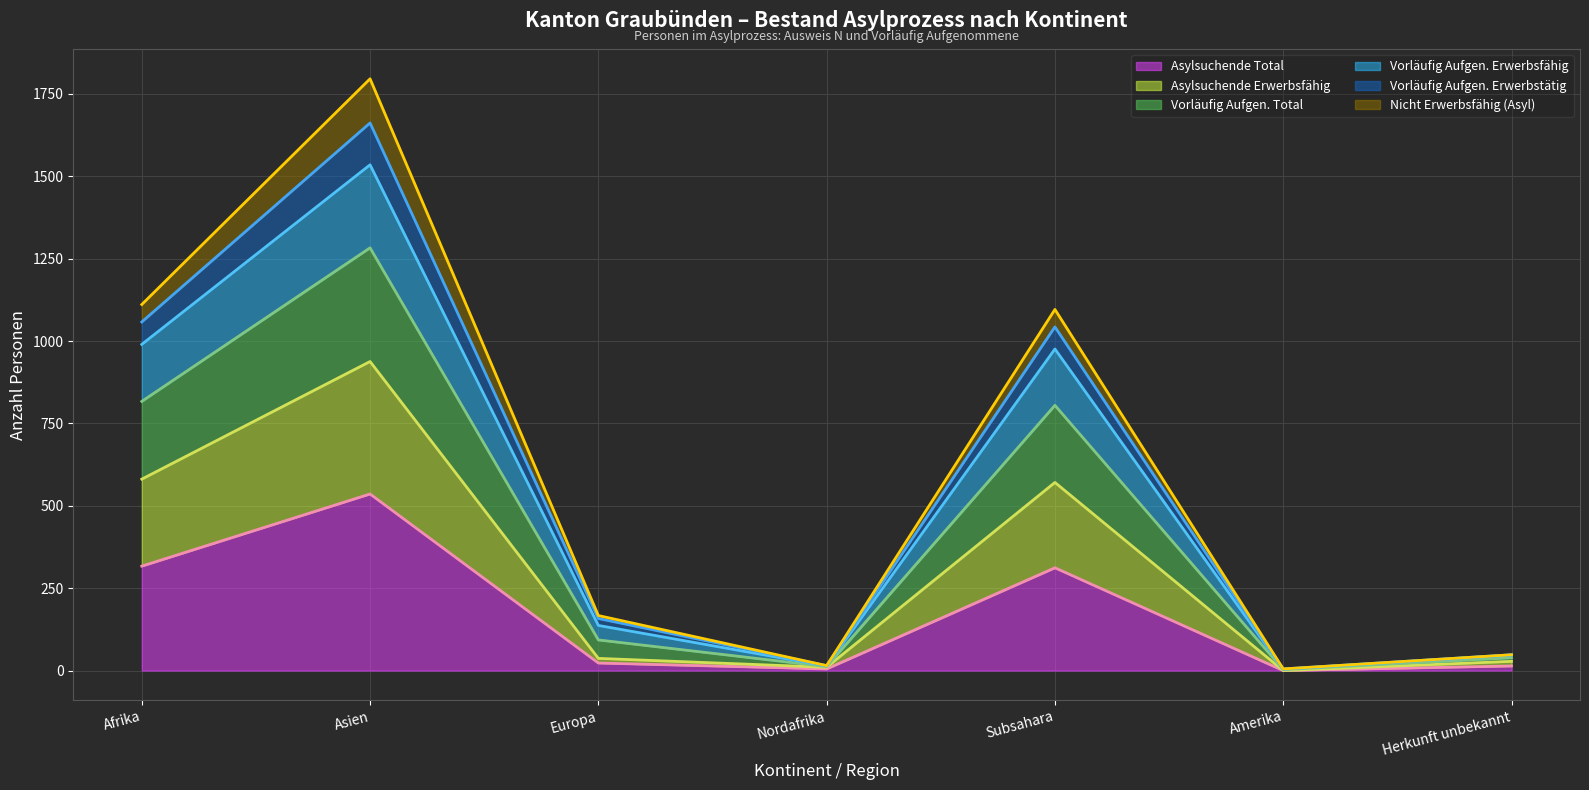

What is the average value of the Asylsuchende Total series?

172